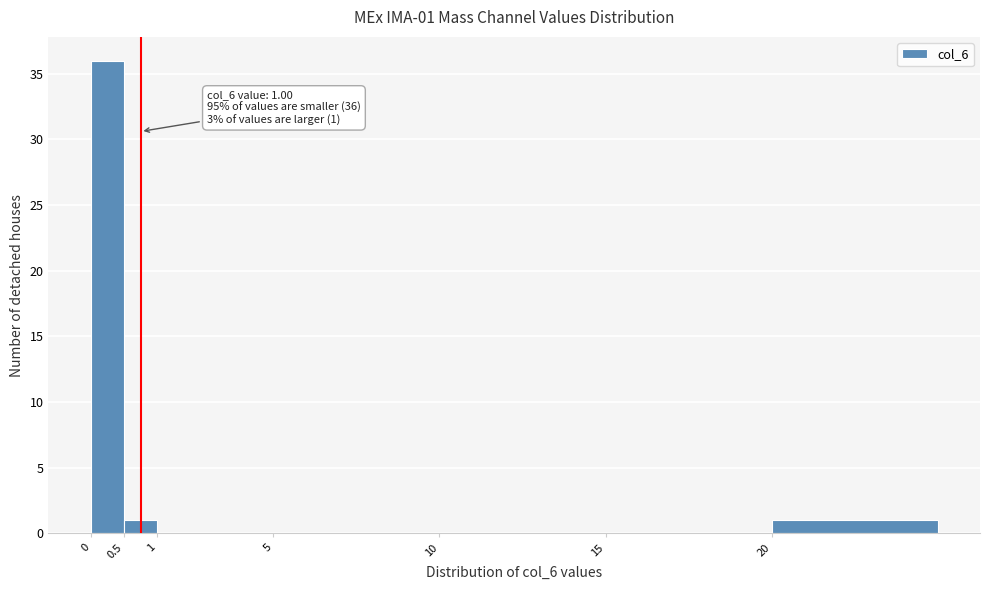

Reading left to right, extract all data points from this chart.

0=36	0.5=1	1=0	5=0	10=0	15=0	20=1